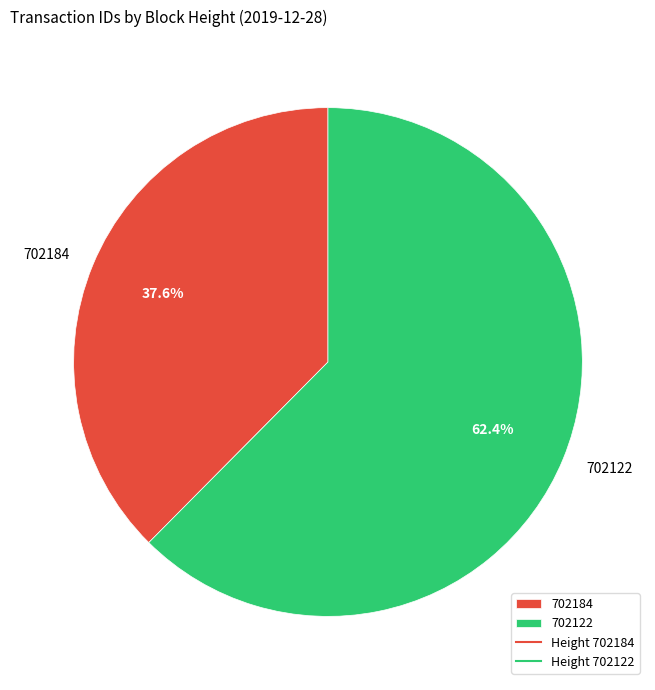

To the nearest percent, what is the combined percentage of 702184 and 702122?

100%